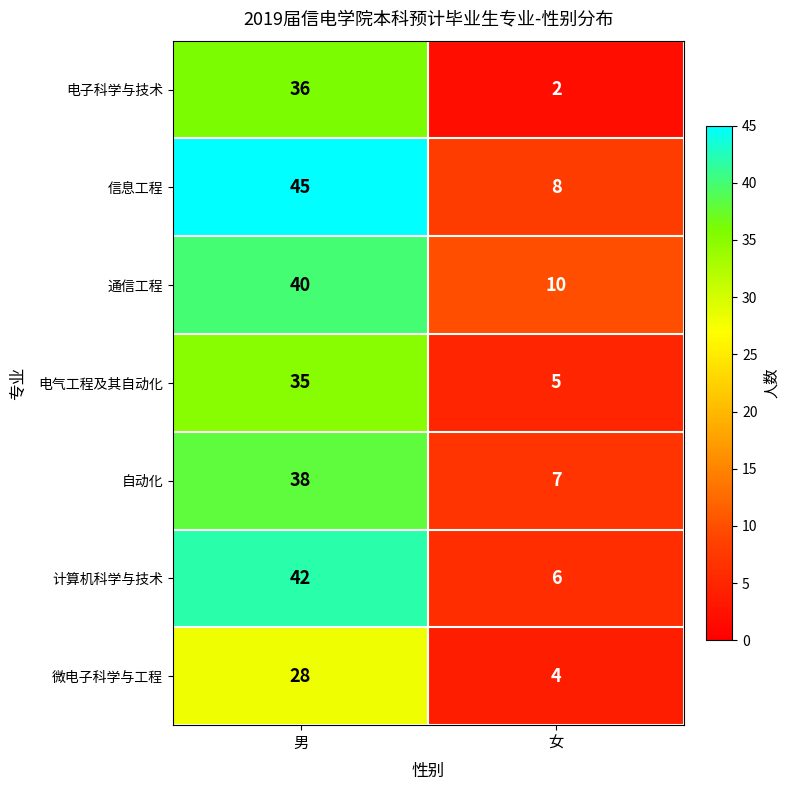

Which series changed the most between 男 and 女?

信息工程